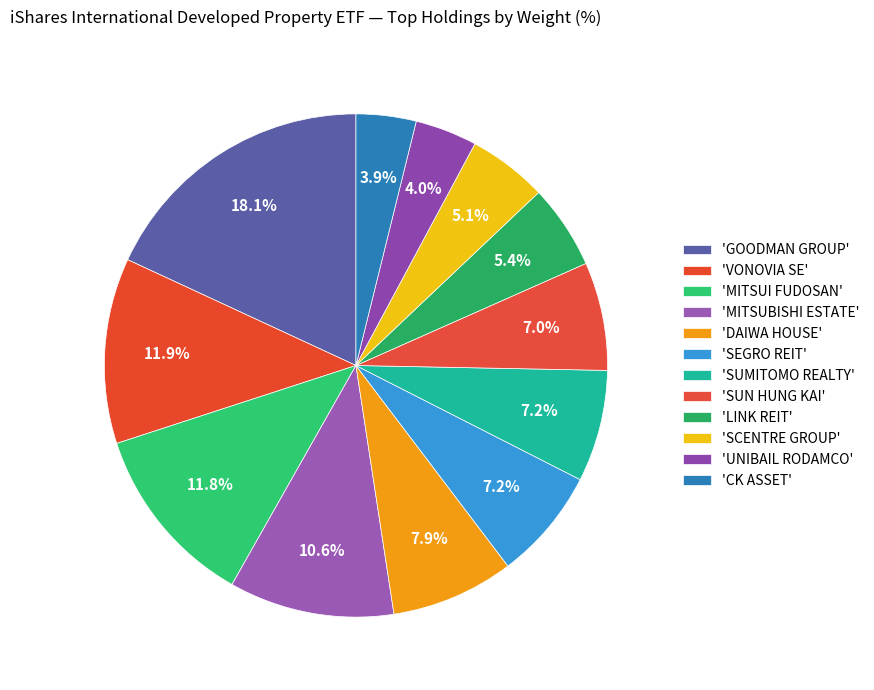

Is there any slice that represents more than half of the pie?

No